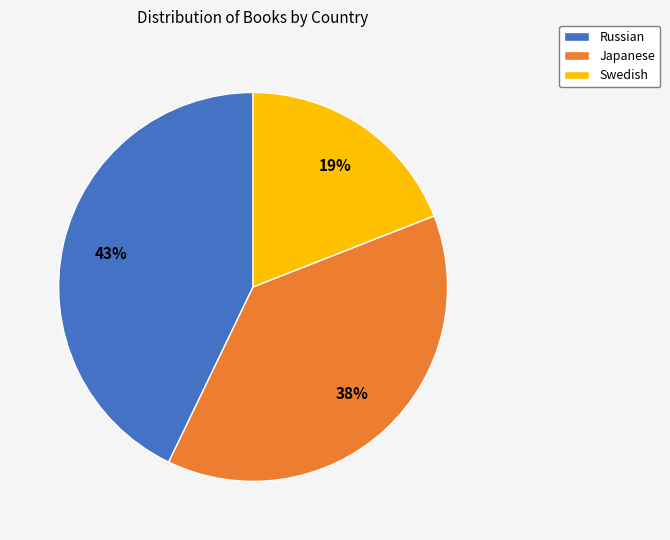

Is the sum of Japanese and Swedish greater than half?

Yes